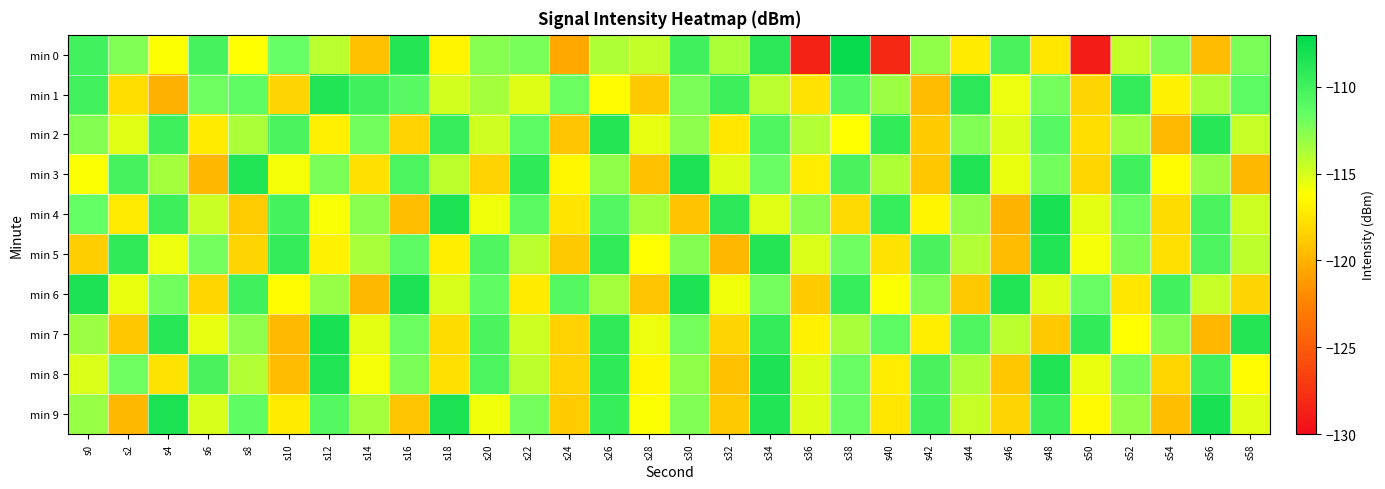

At s32, list the series in order from largest to smallest.

min 4, min 1, min 0, min 3, min 6, min 2, min 7, min 9, min 8, min 5